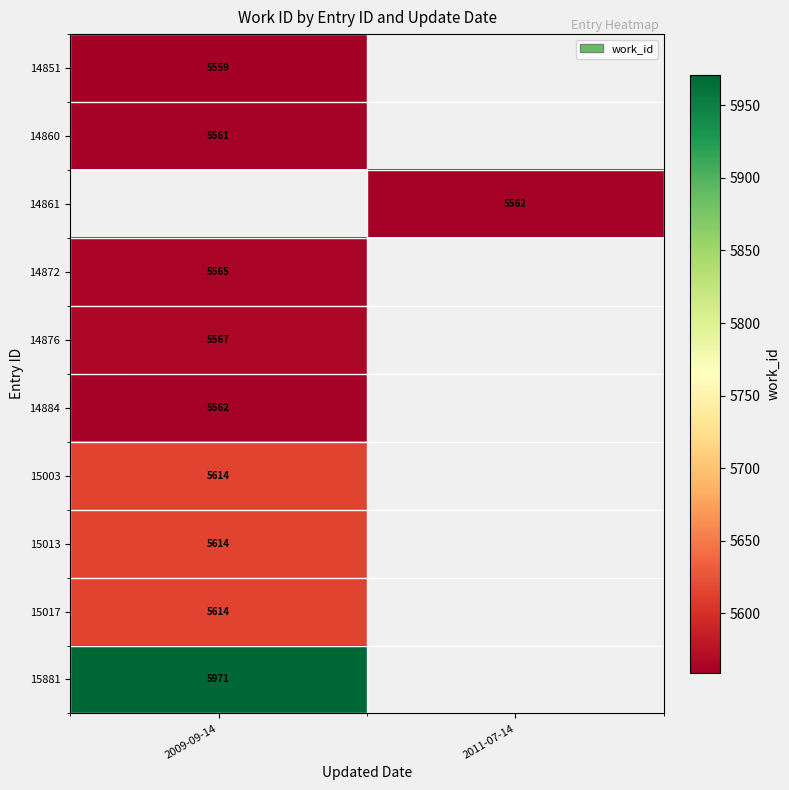

The value of 15003 at 2009-09-14 is 7597. True or false?

False